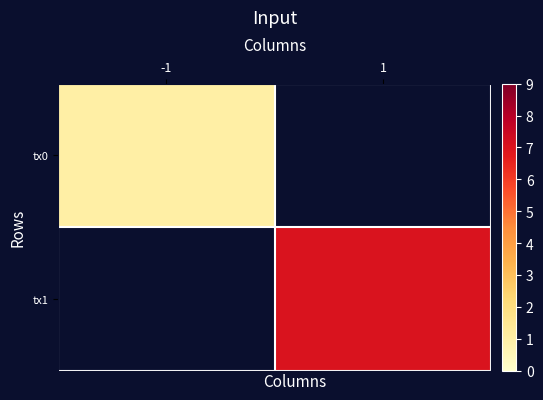

Which has a higher value, 1 or -1?

-1